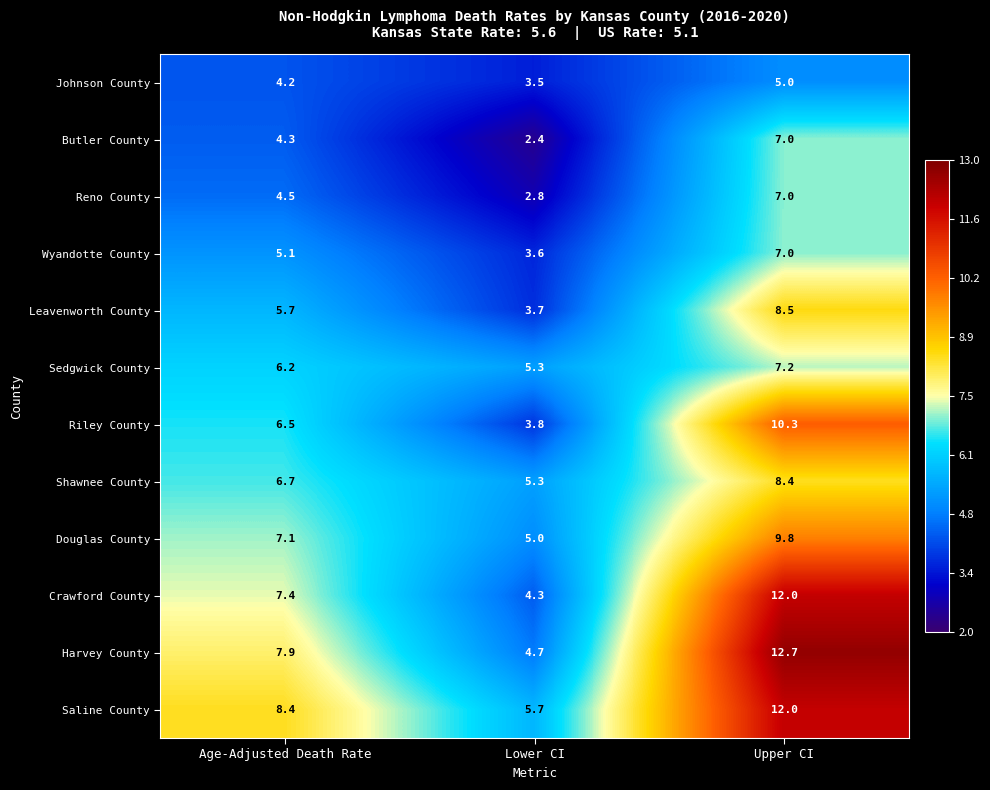

Rank the categories by Saline County value from lowest to highest.

Lower CI, Age-Adjusted Death Rate, Upper CI